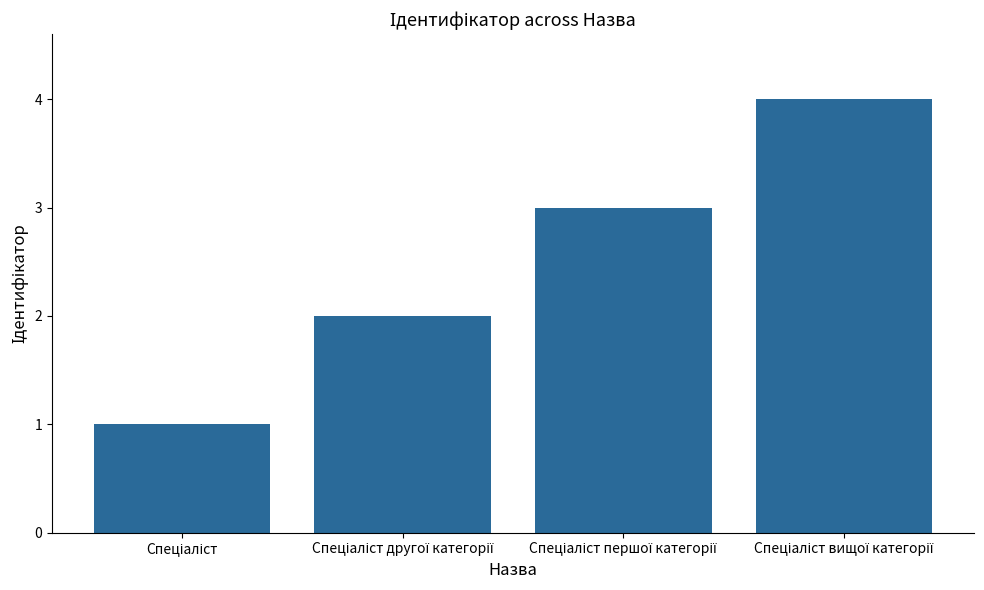

Reading left to right, list all the values displayed in this chart.

1	2	3	4